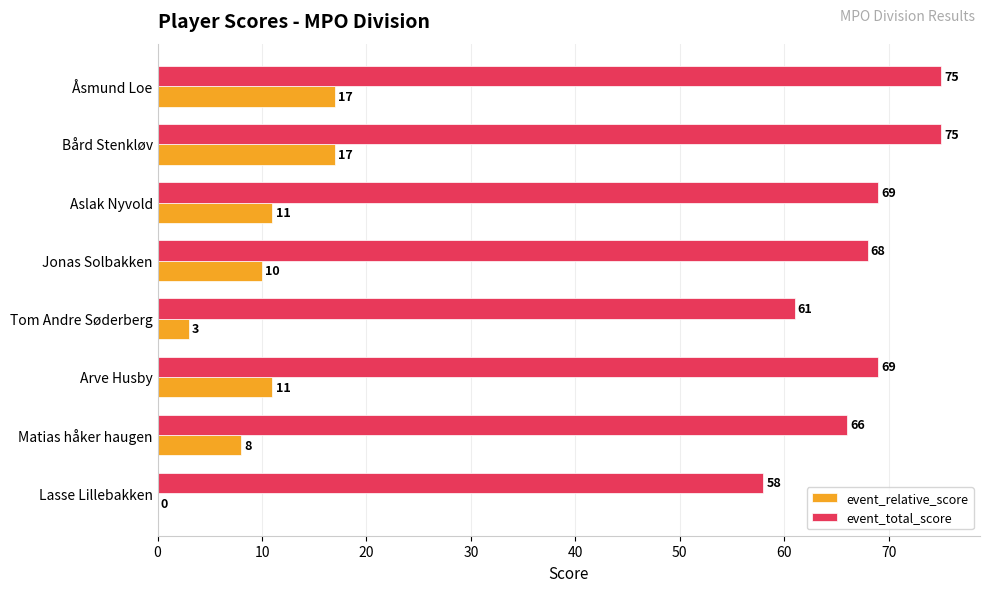

True or false: event_relative_score has a value of 17 at Åsmund Loe.

True